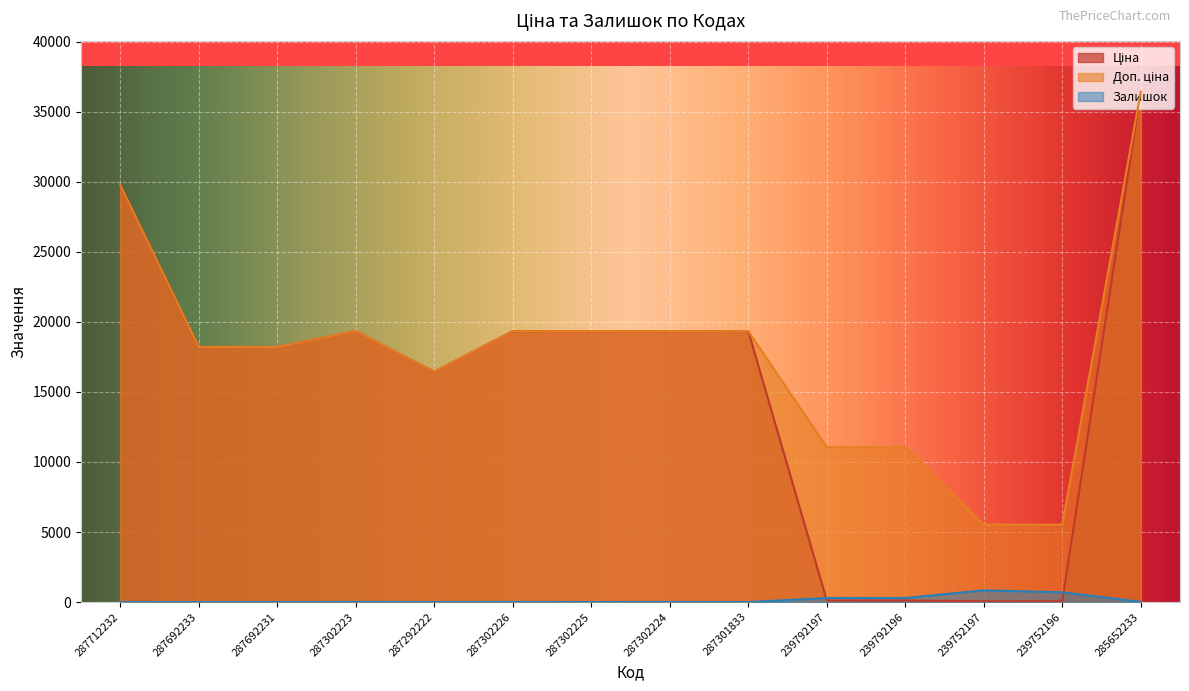

True or false: Доп. ціна and Залишок cross at least once.

False